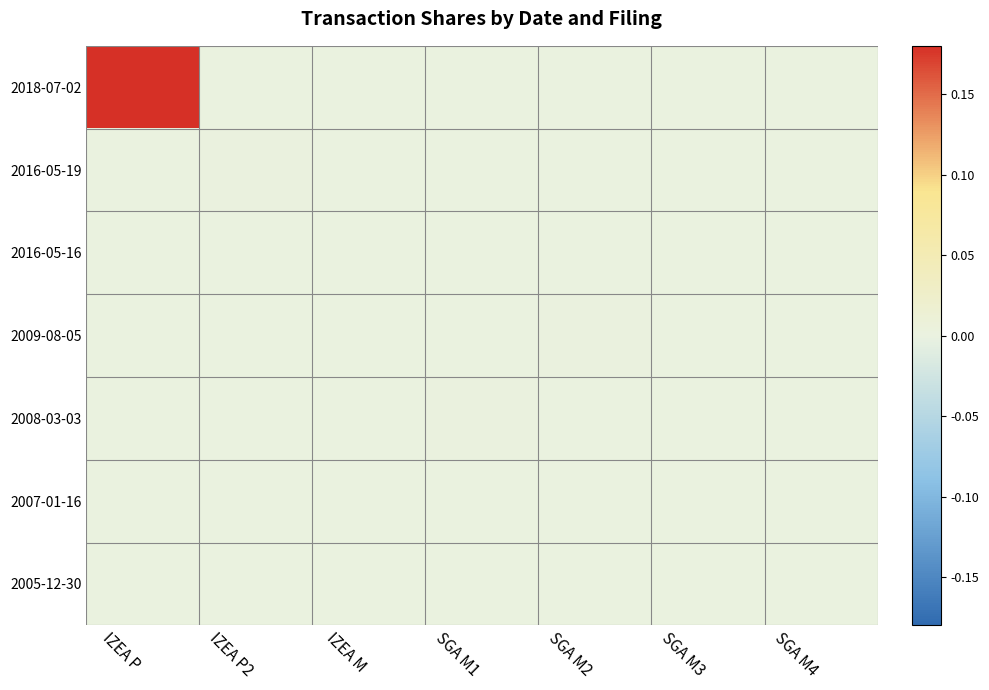

Which series has the largest range (max minus min)?

2018-07-02